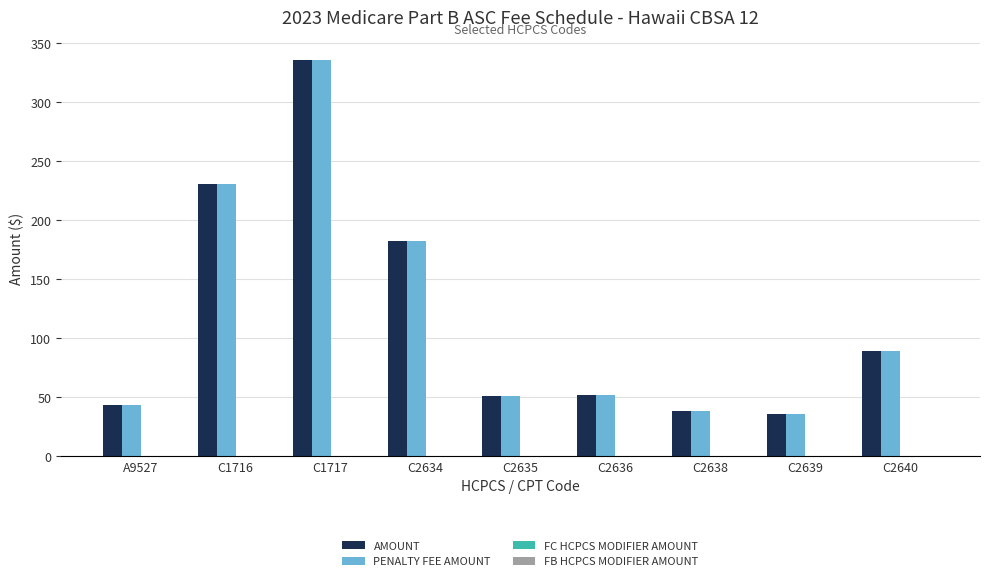

What is the value of the AMOUNT bar at the 1st from the left?

43.1